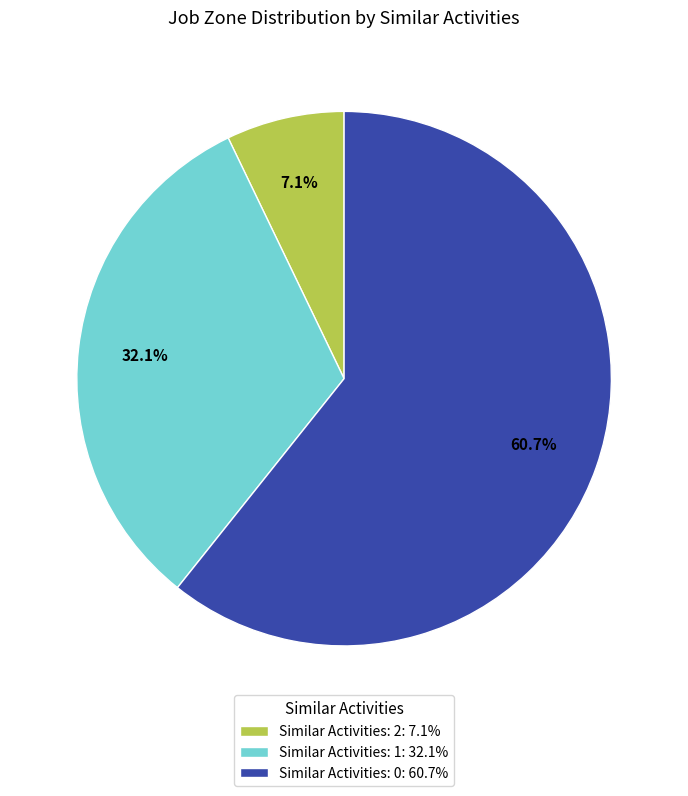

Does any single category account for the majority?

Yes